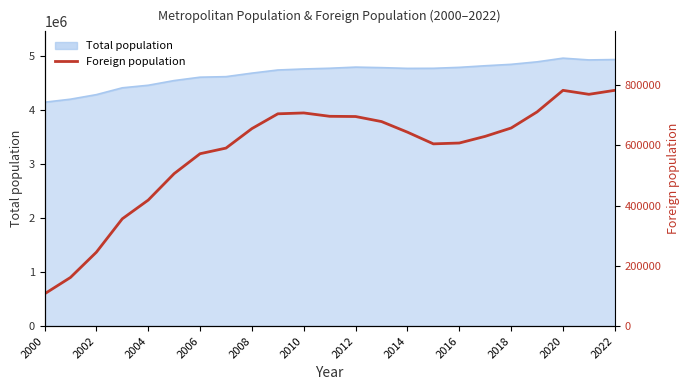

How many points are higher than both their immediate neighbors (excluding endpoints)?

2